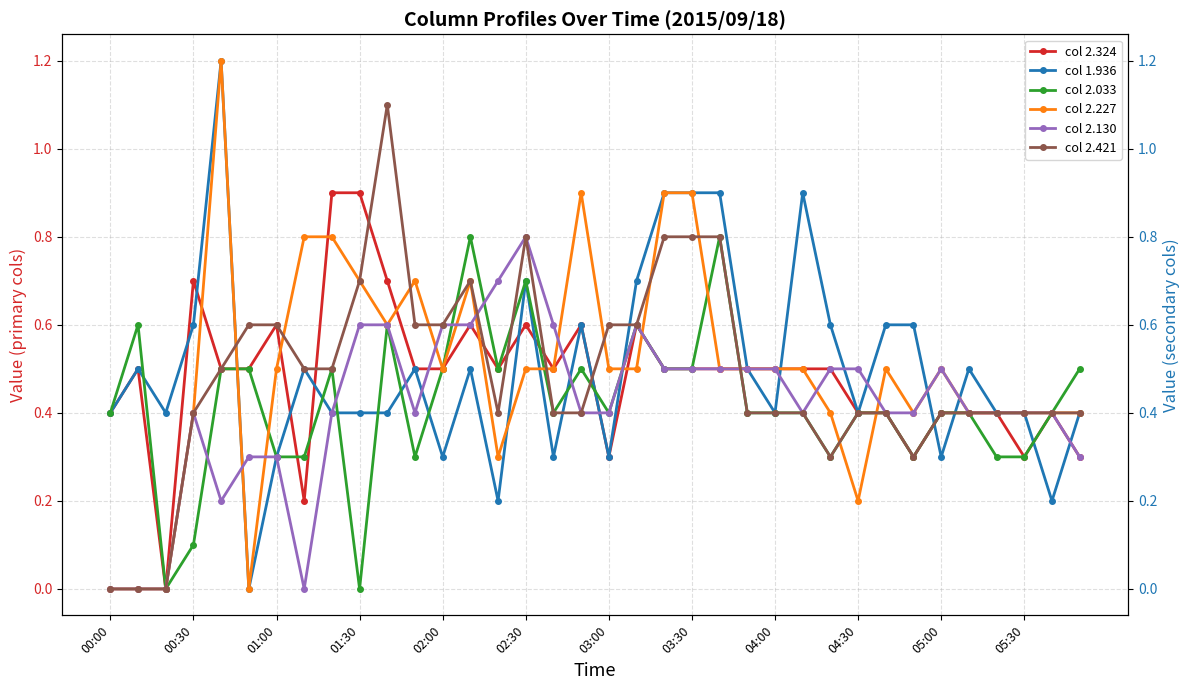

What is the label of the 22nd point from the right?

02:20